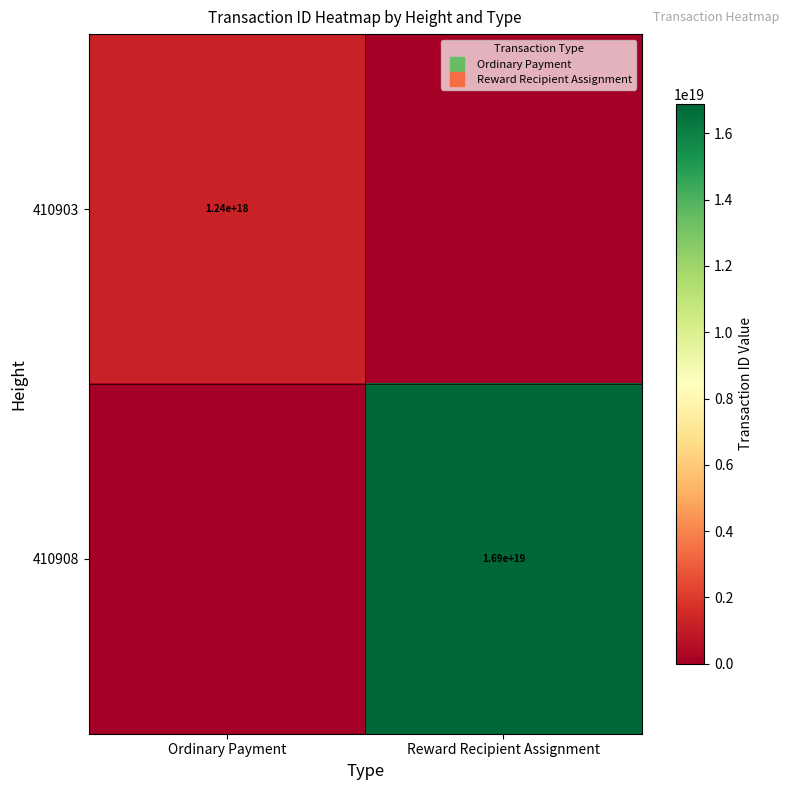

What is the total value across all series at Ordinary Payment?

1243981235067690496